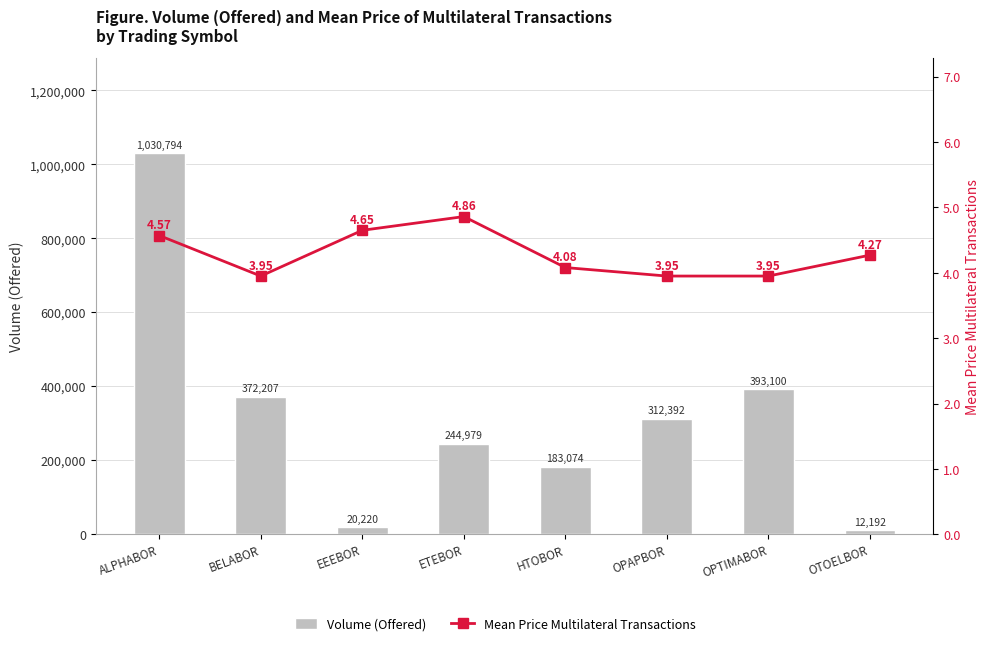

Does the chart contain stacked bars?

No